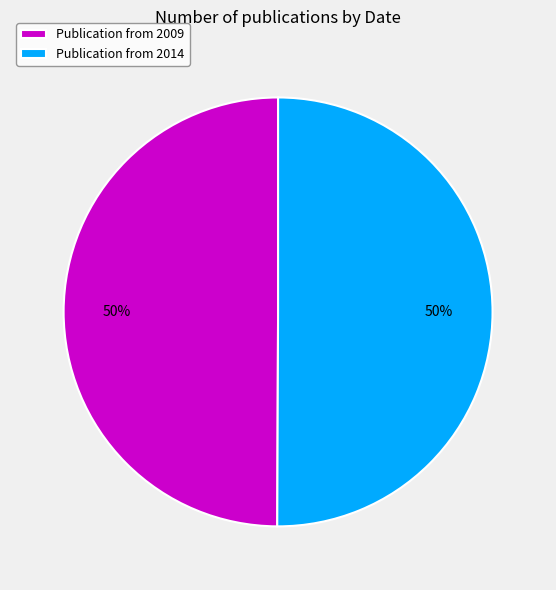

To the nearest percent, what is the combined percentage of Publication from 2009 and Publication from 2014?

100%